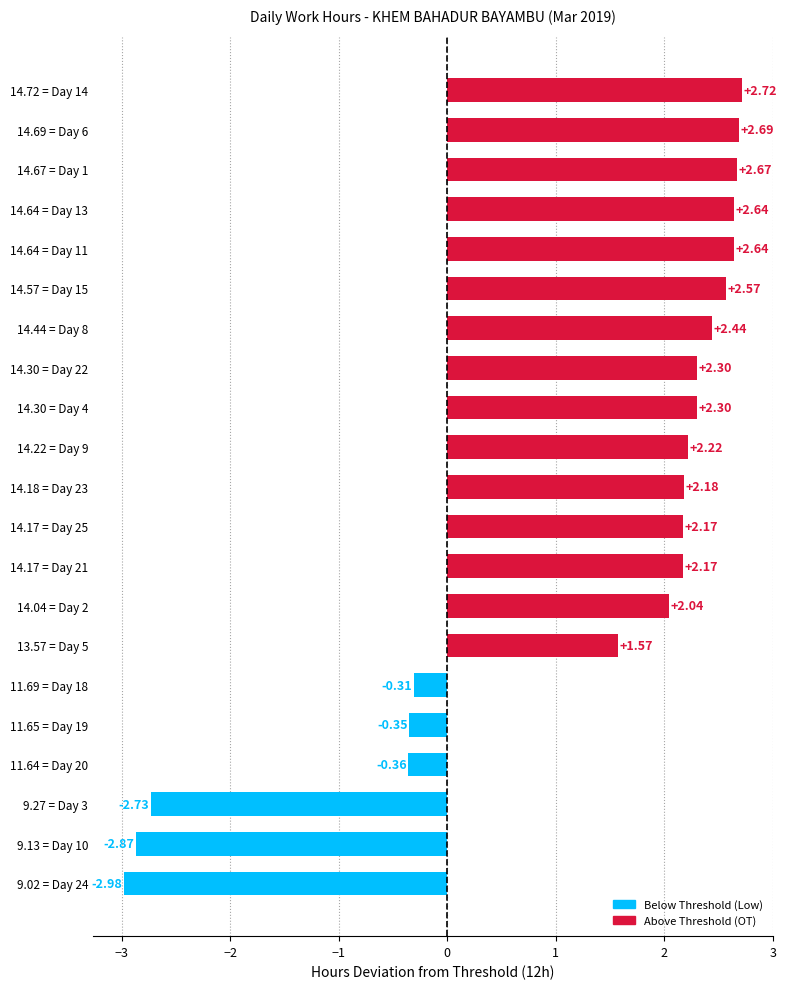

What is the difference between the second highest and second lowest values?

5.6